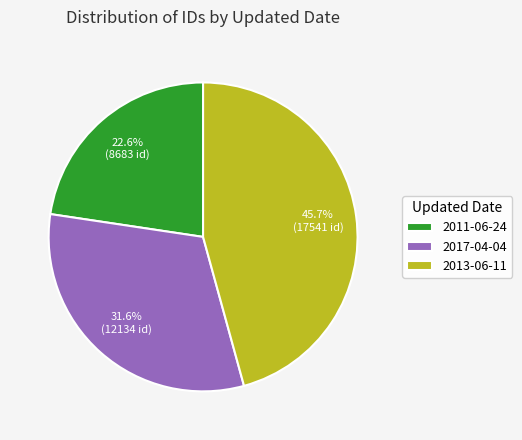

Is the sum of 2011-06-24 and 2013-06-11 greater than half?

Yes